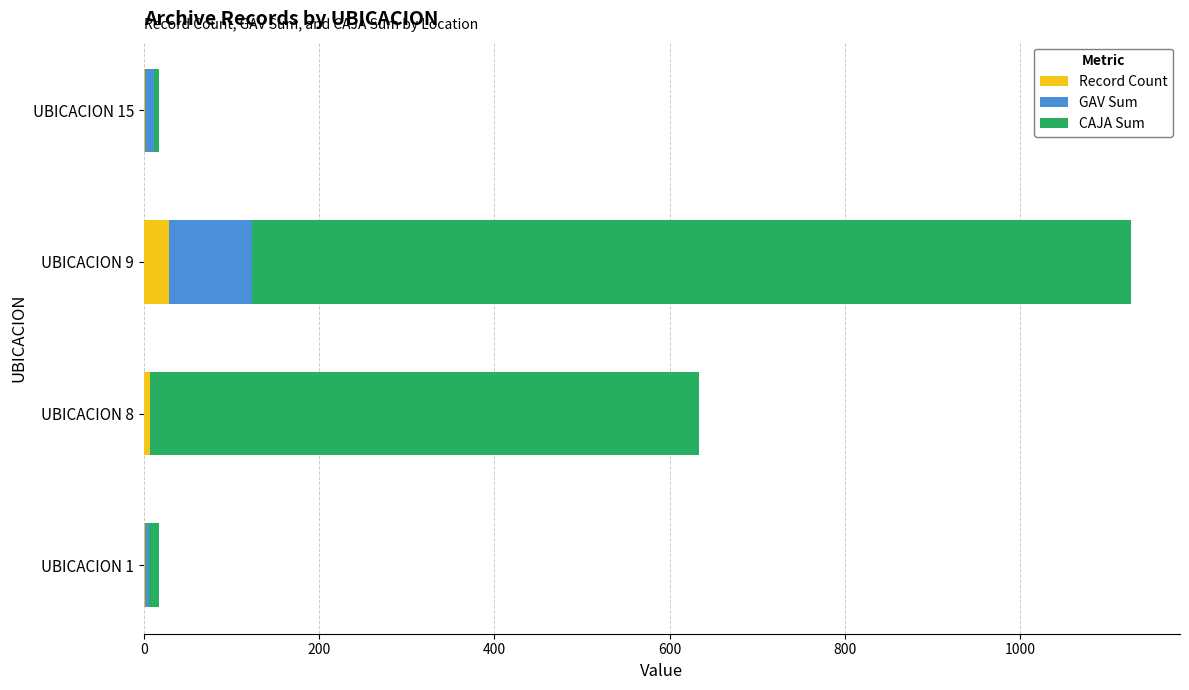

At which category is the sum across all series the highest?

UBICACION 9